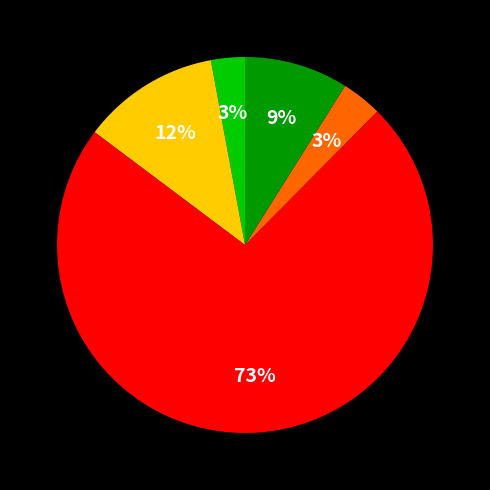

Is there any slice that represents more than half of the pie?

Yes